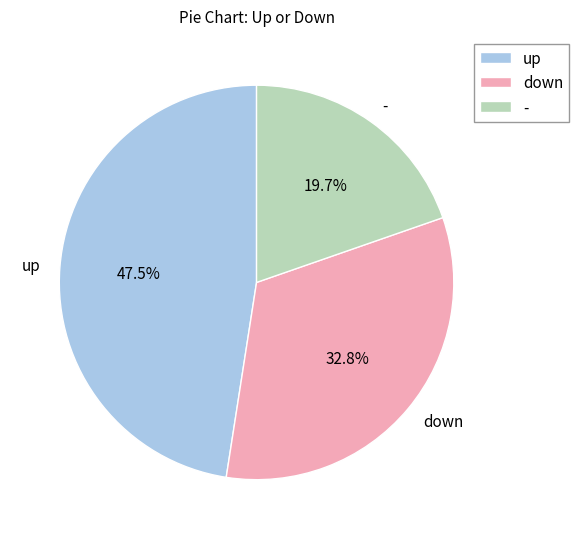

What percentage is the - slice, to the nearest percent?

20%